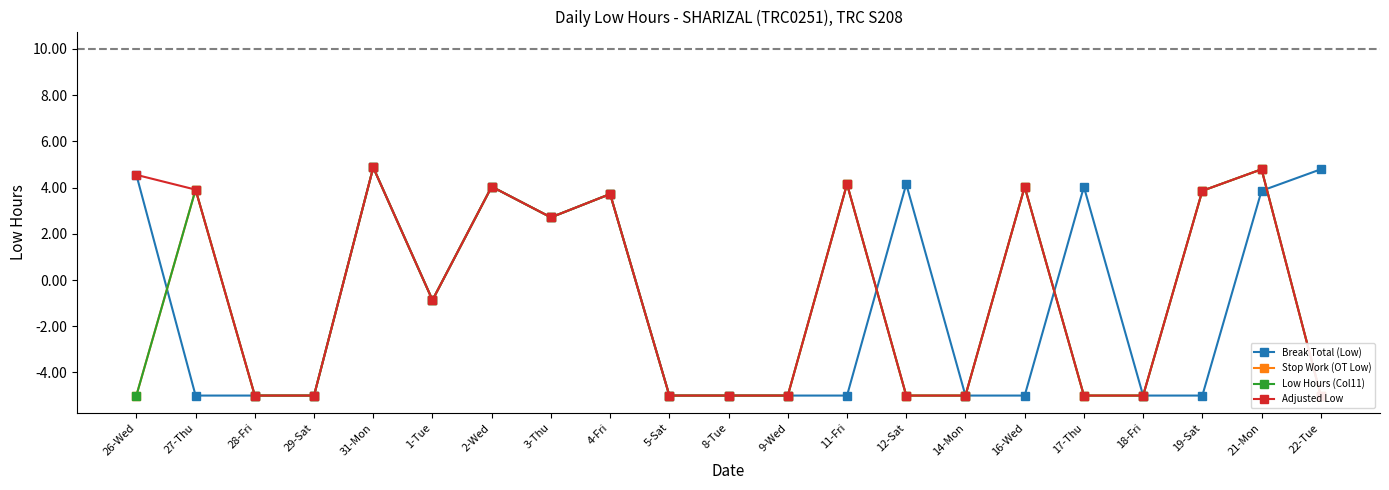

What is the value of the Low Hours (Col11) point at the 5th from the left?

4.9